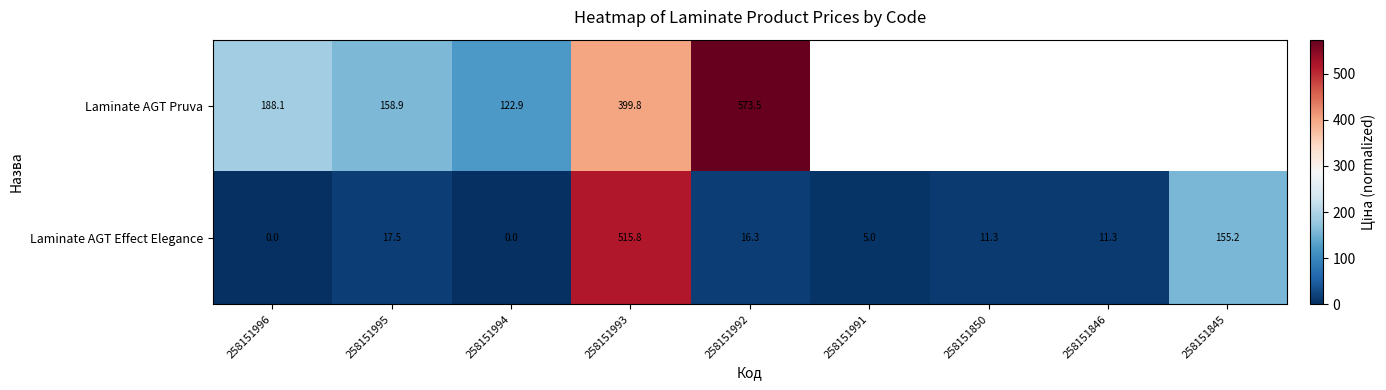

What is the maximum value shown in the chart?

573.5